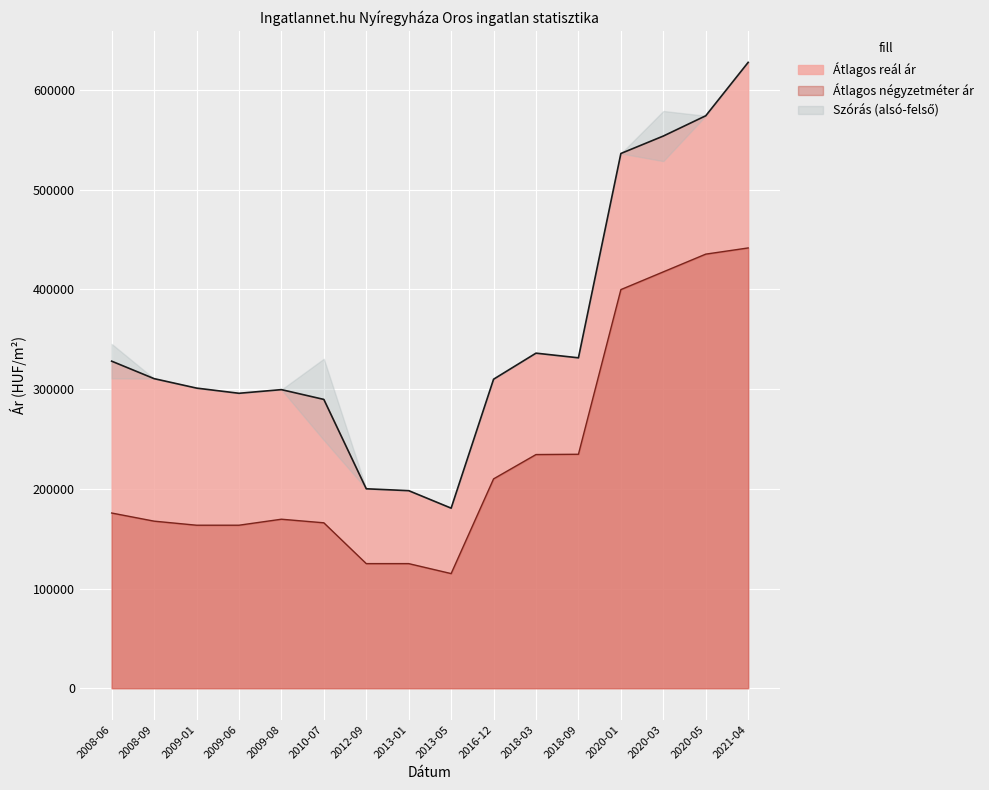

Reading left to right, list all the values displayed in this chart.

Átlagos négyzetméter ár: 175761	167602	163522	163522	169539	165941	125000	125000	115000	210000	234409	234696	399875	417664	435454	441666
Szórás alsó határ: 328080	310560	301071	295869	299529	289717	200066	198186	180634	309973	336119	331445	536405	553906	574240	627821